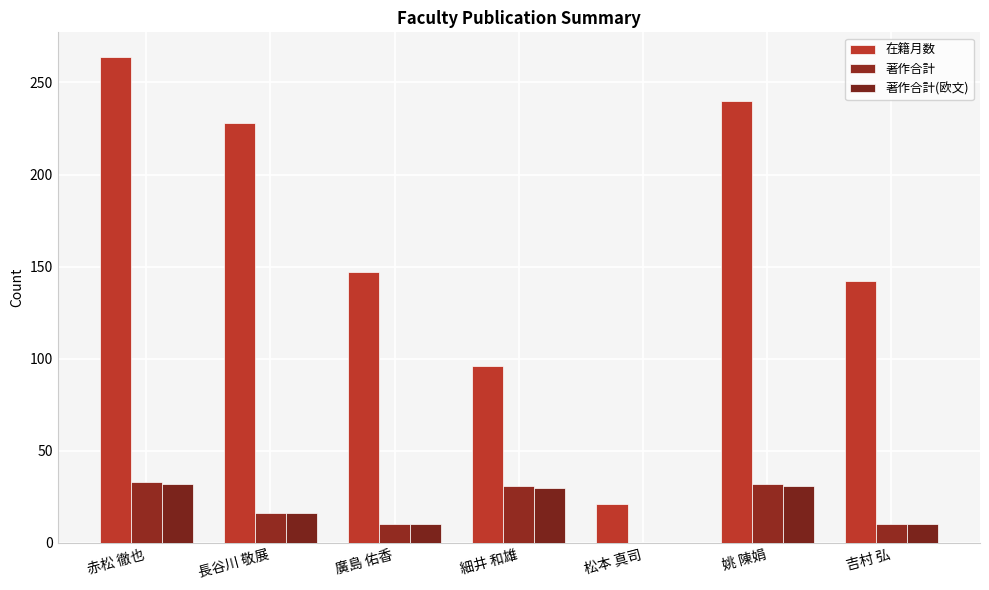

Is the value of 著作合計(欧文) at 吉村 弘 greater than the value of 在籍月数 at 細井 和雄?

No